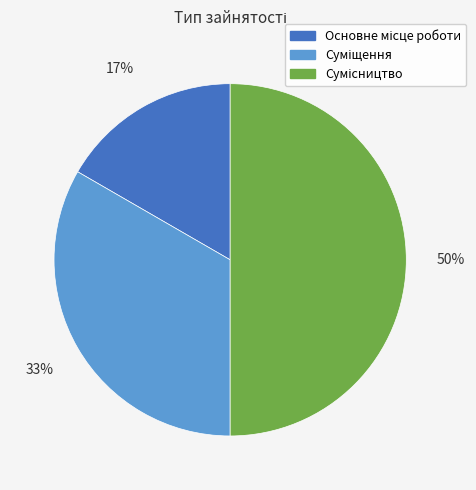

To the nearest percent, what is the difference between the largest and smallest slice percentages?

33%